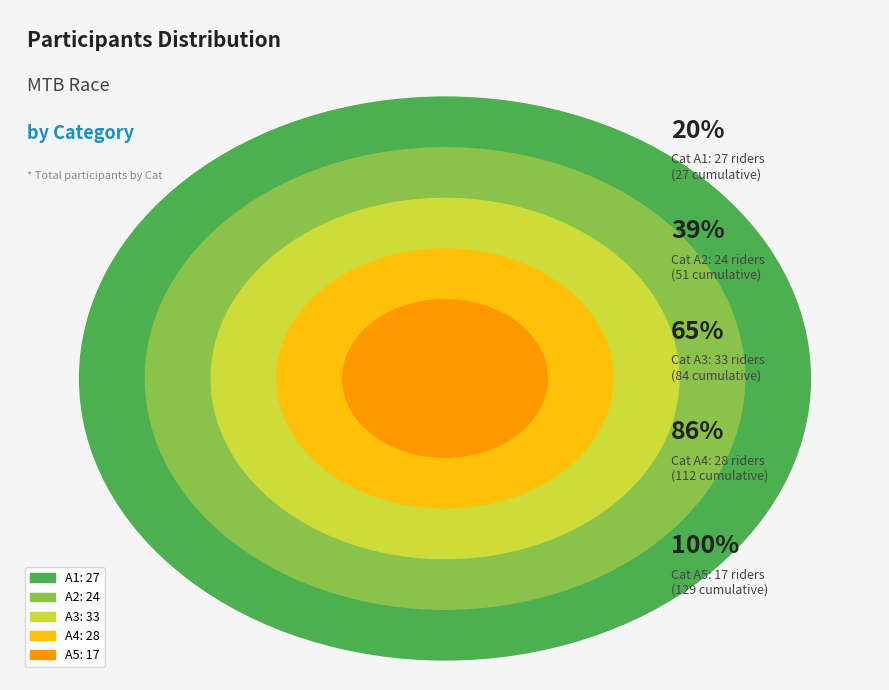

How many slices are in this pie chart?

5